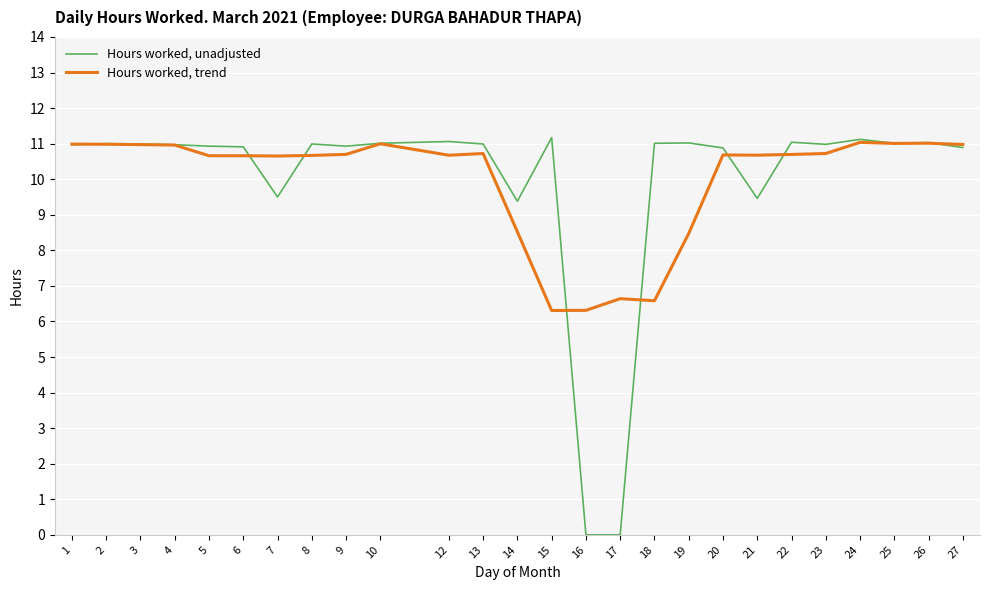

True or false: Hours worked, unadjusted has more than 1 interior local peaks.

True